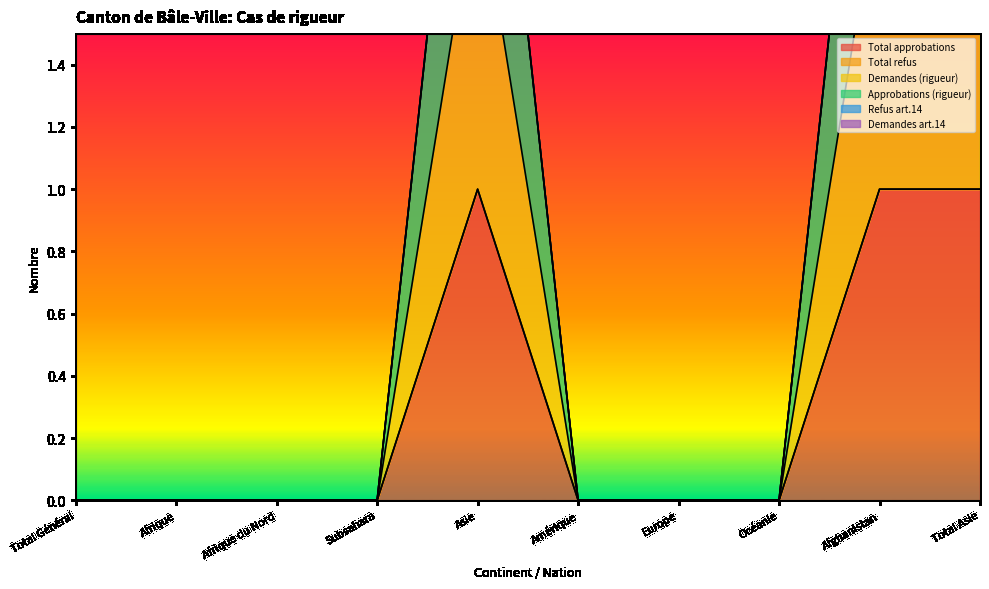

What is the sum of all Approbations (rigueur) values?

6